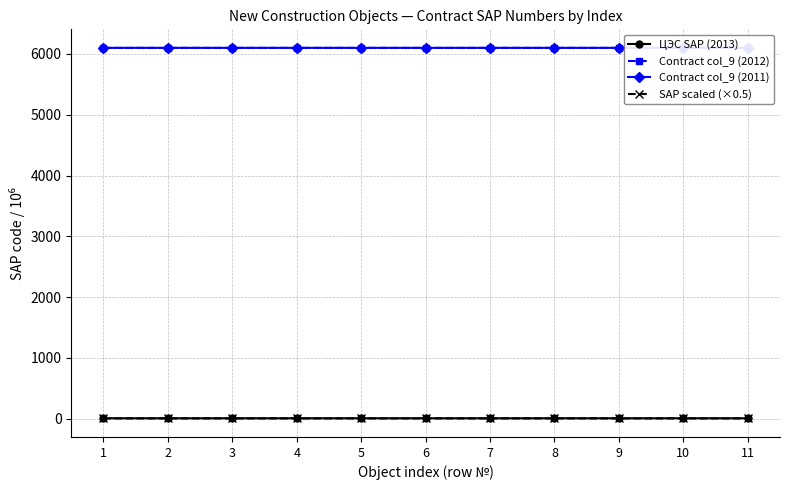

The value of Contract col_9 (2011) at 8 is 6100.0. True or false?

True